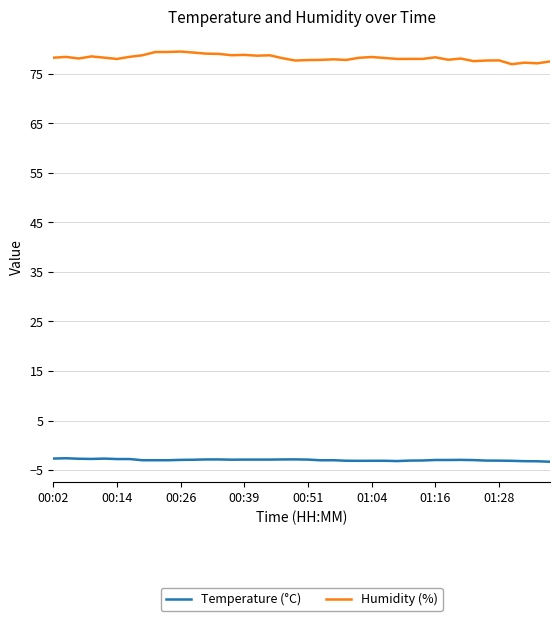

True or false: Humidity (%) and Temperature (°C) intersect in this chart.

False